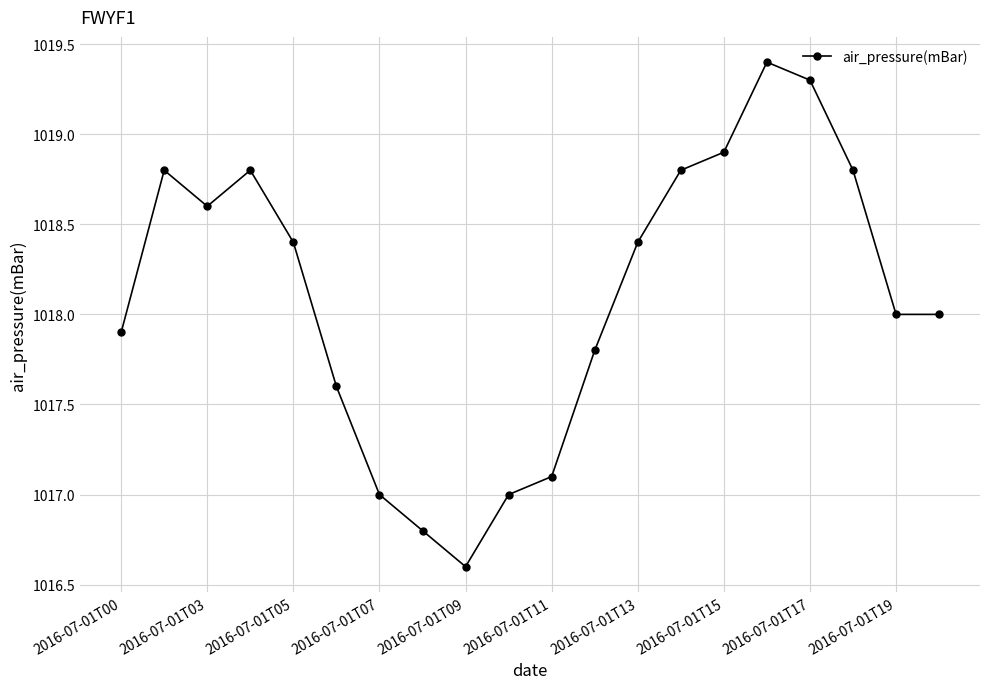

What is the value of the 2nd point from the left?

1018.8